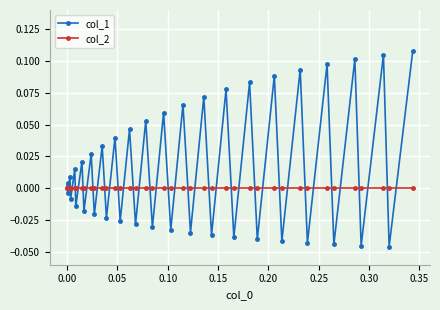

Rank the series by their average value, from lowest to highest.

col_2, col_1